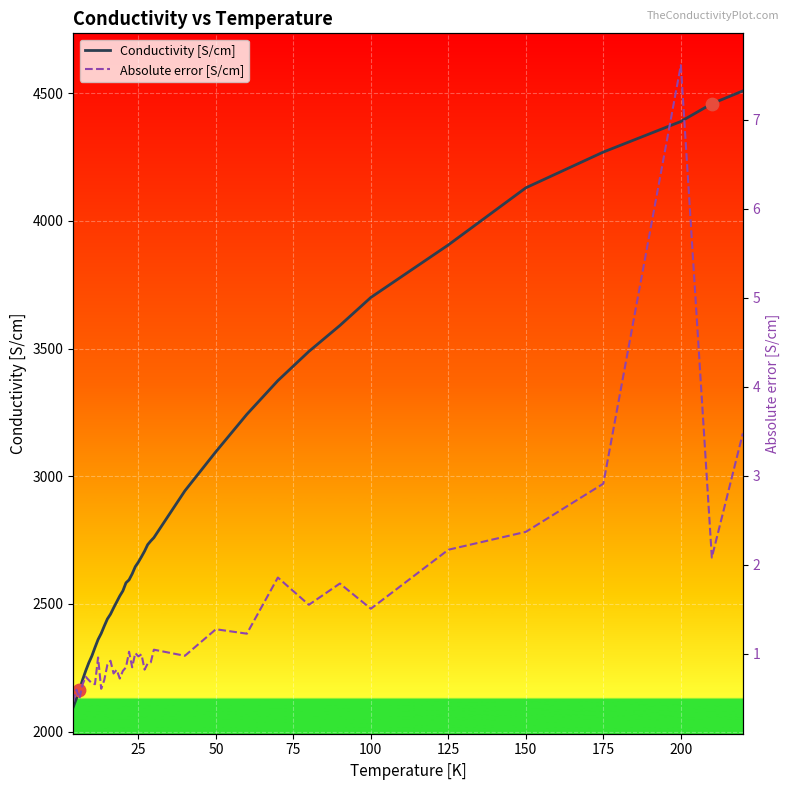

What is the minimum value for Conductivity [S/cm]?

2097.0